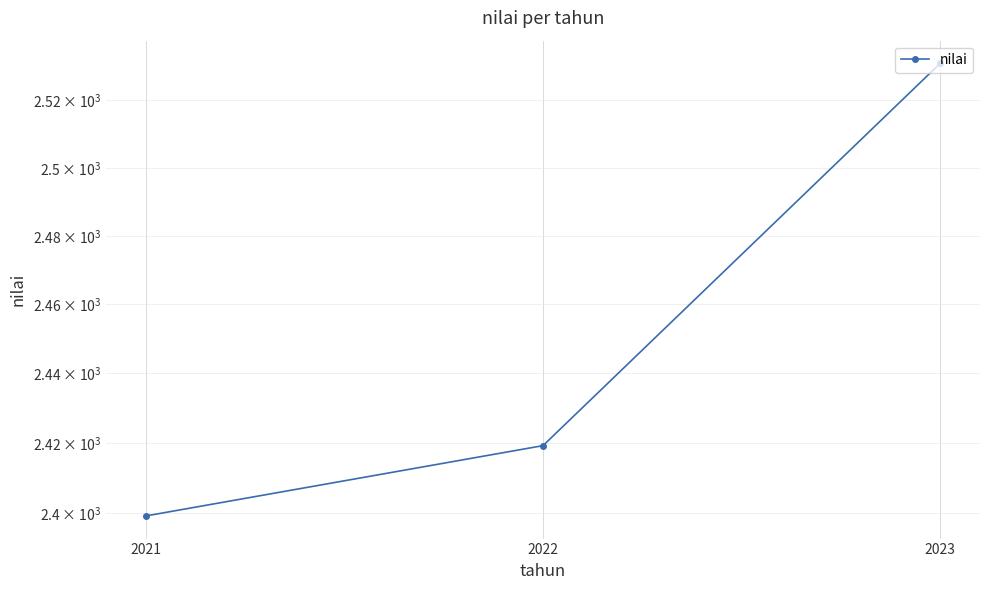

What is the average value?

2449.9